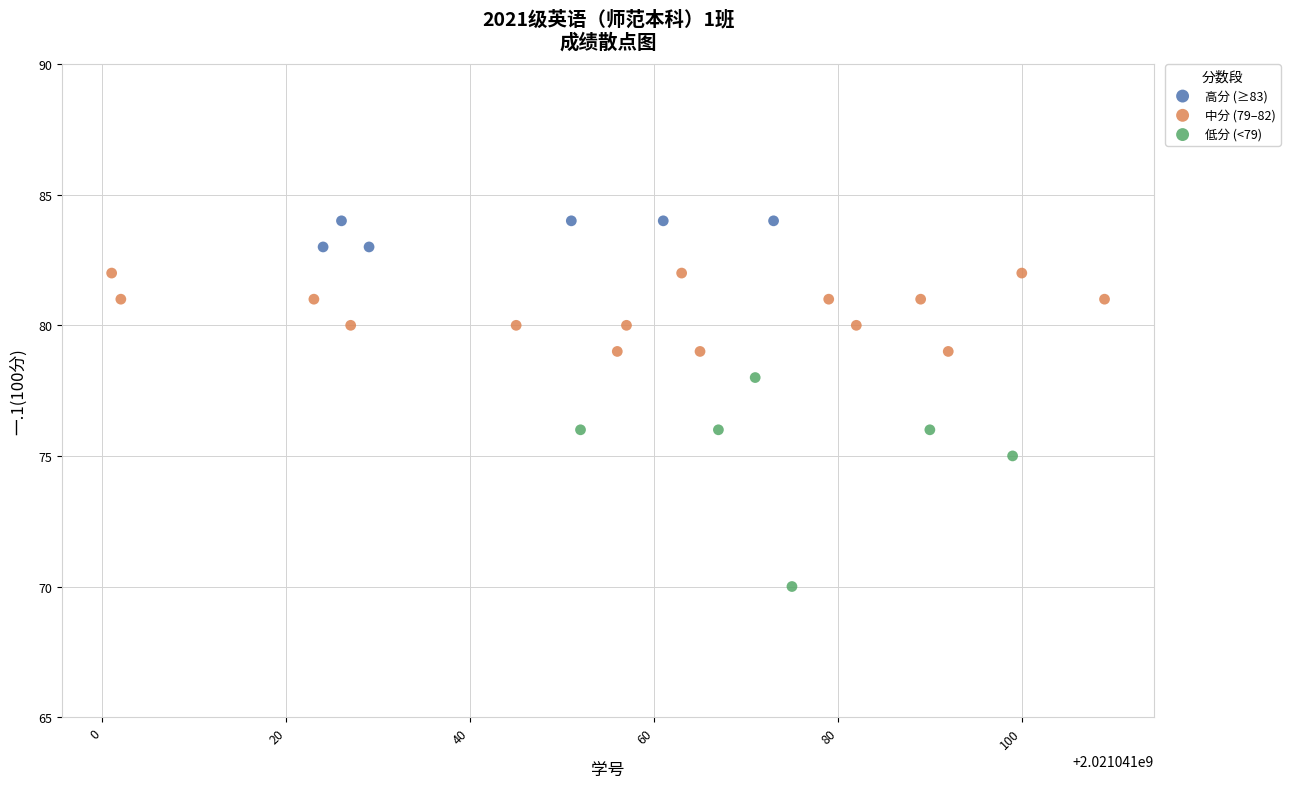

Which series reaches the minimum Y coordinate?

低分 (<79)